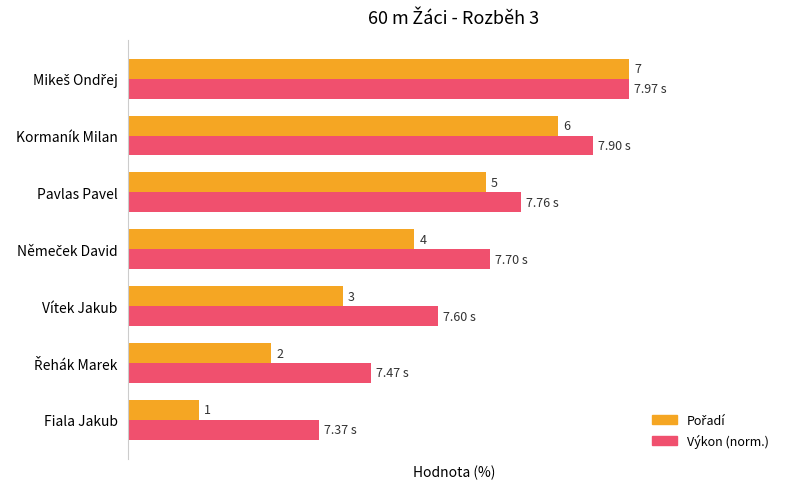

Count the number of categories in the chart.

7